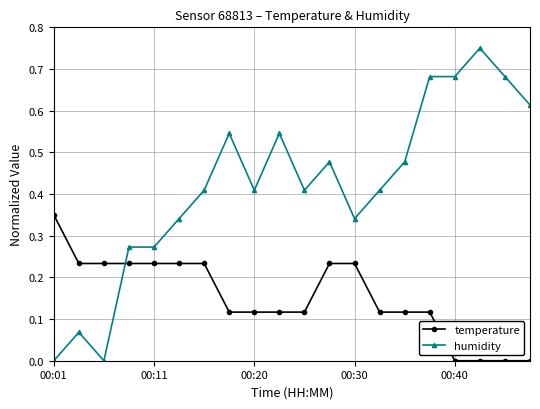

Rank the series by their maximum value, from lowest to highest.

temperature, humidity